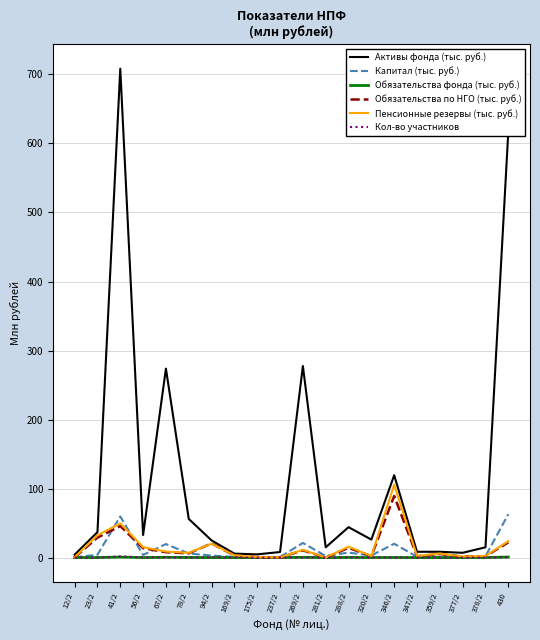

Which series has the widest spread of values?

Активы фонда (тыс. руб.)